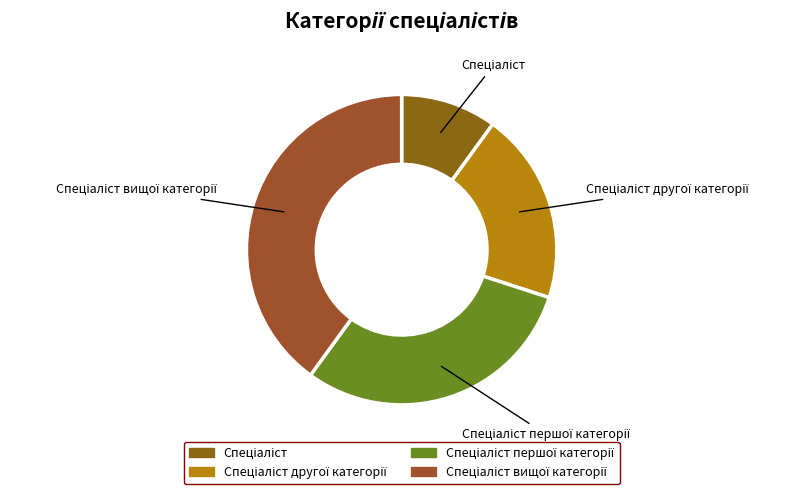

Is there any slice that represents more than half of the pie?

No